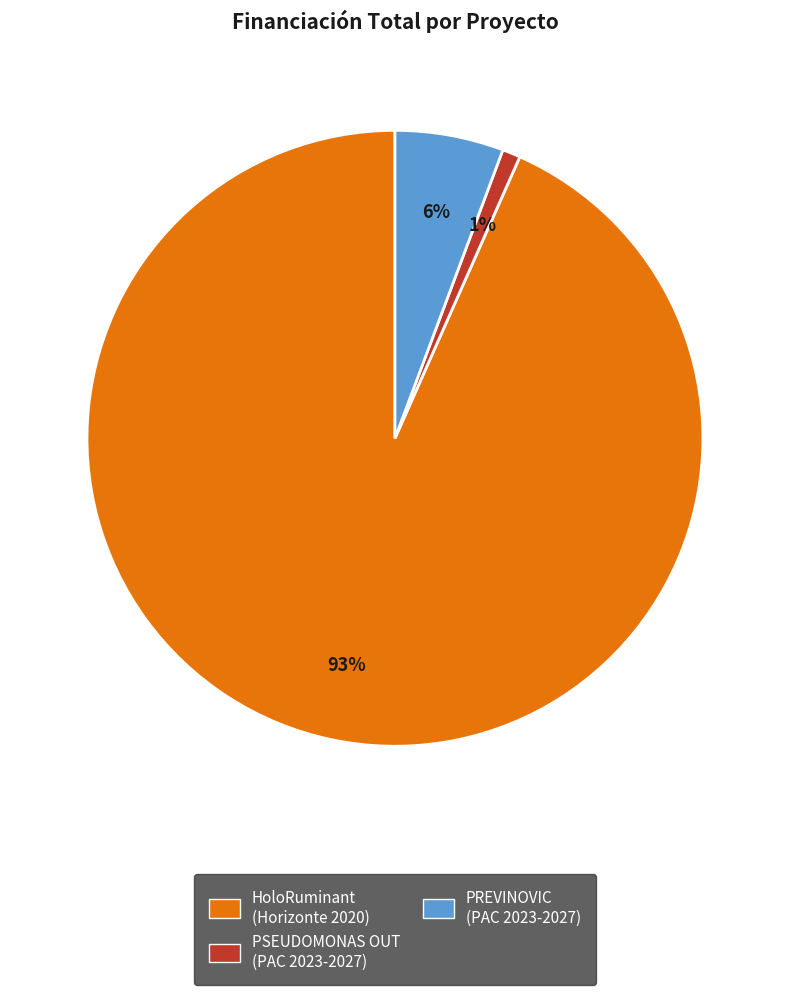

Does any single category account for the majority?

Yes